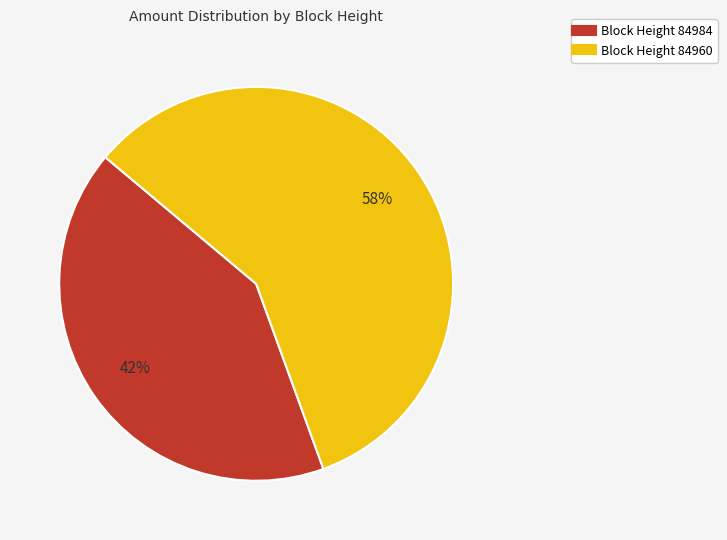

Is there any slice that represents more than half of the pie?

Yes